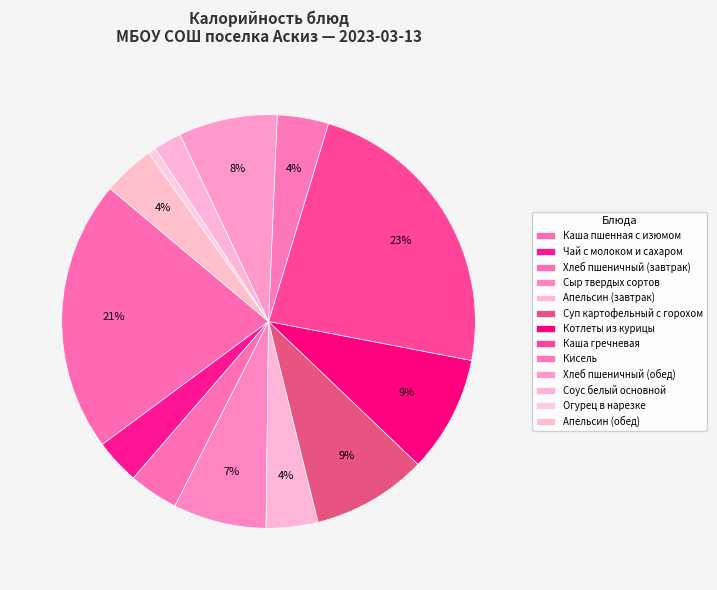

Rank the categories by value from lowest to highest.

Огурец в нарезке, Соус белый основной, Чай с молоком и сахаром, Хлеб пшеничный (завтрак), Кисель, Апельсин (завтрак), Апельсин (обед), Сыр твердых сортов, Хлеб пшеничный (обед), Суп картофельный с горохом, Котлеты из курицы, Каша пшенная с изюмом, Каша гречневая